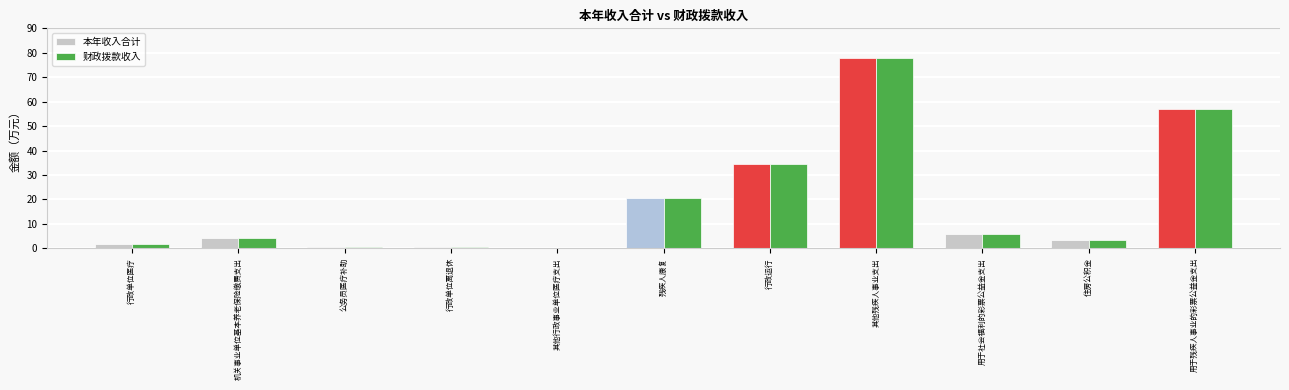

Which category has the highest value in the 财政拨款收入 series?

其他残疾人事业支出